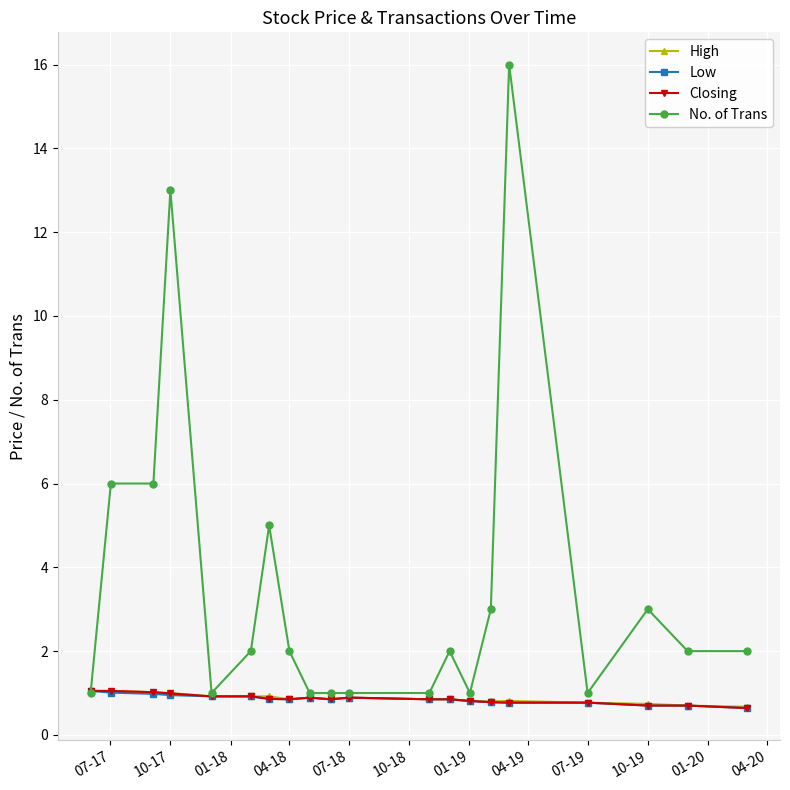

Is this an area chart (filled region under the line)?

No